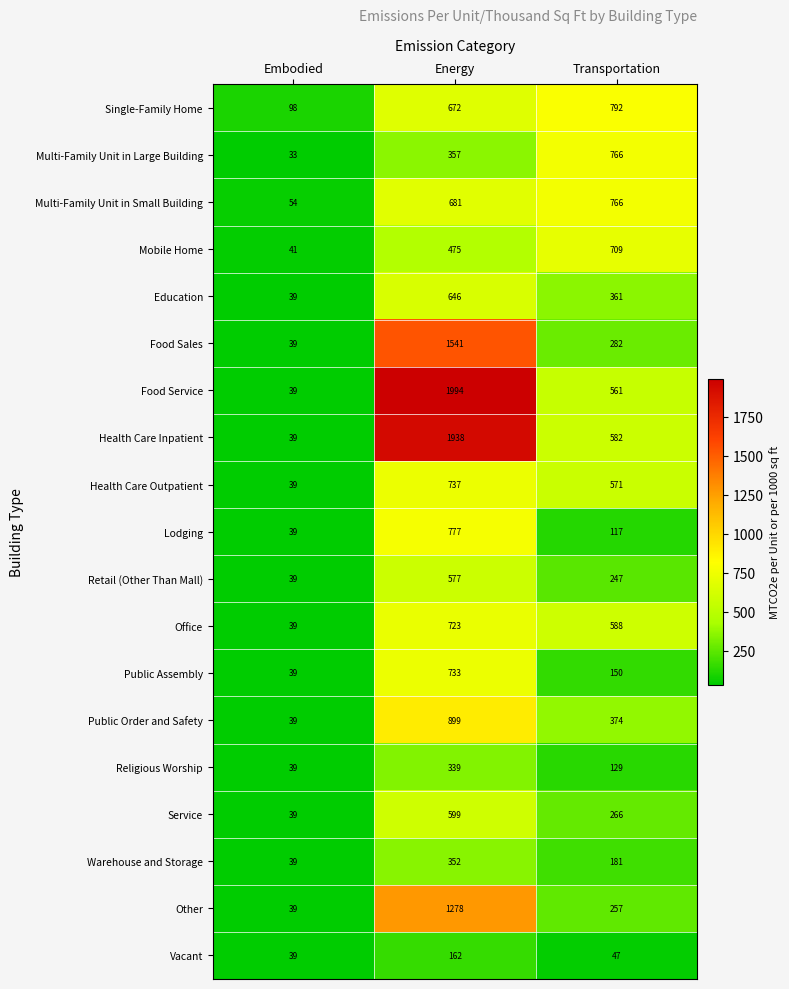

Between Embodied and Transportation, which series saw the biggest shift?

Multi-Family Unit in Large Building